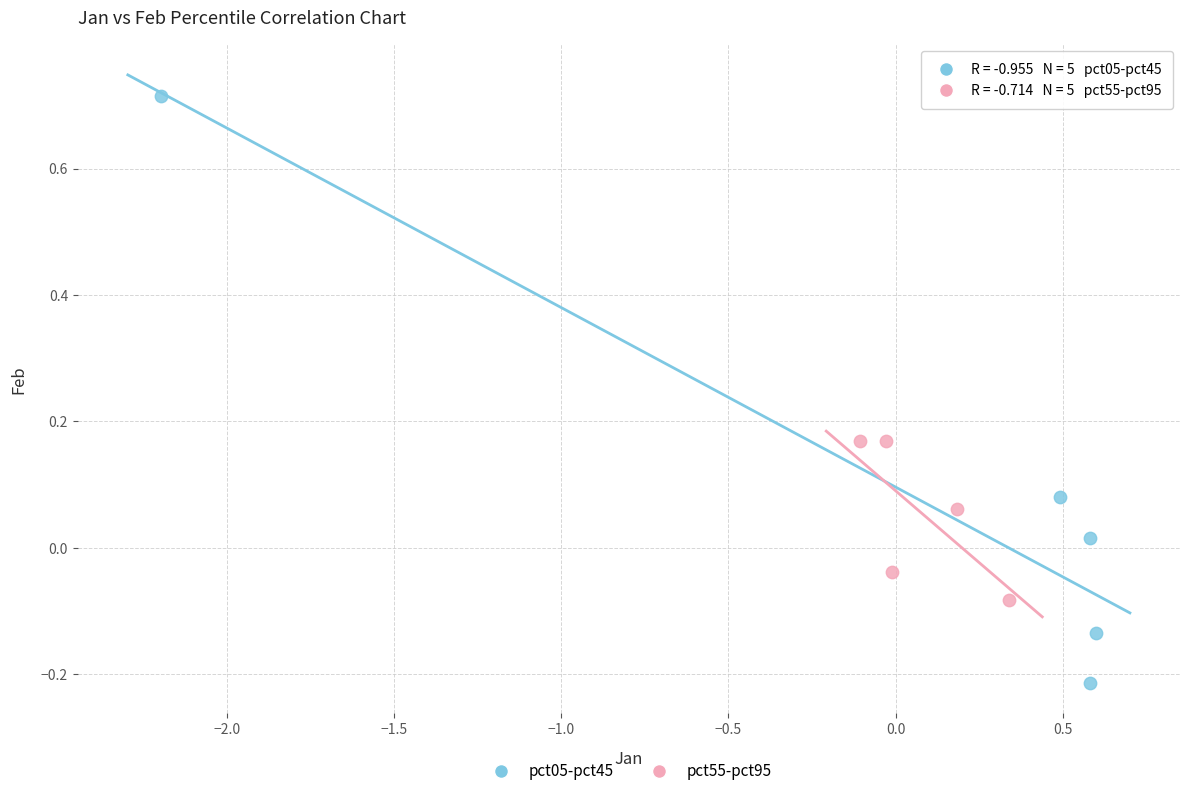

Which series has the largest Y range (max minus min)?

pct05-pct45